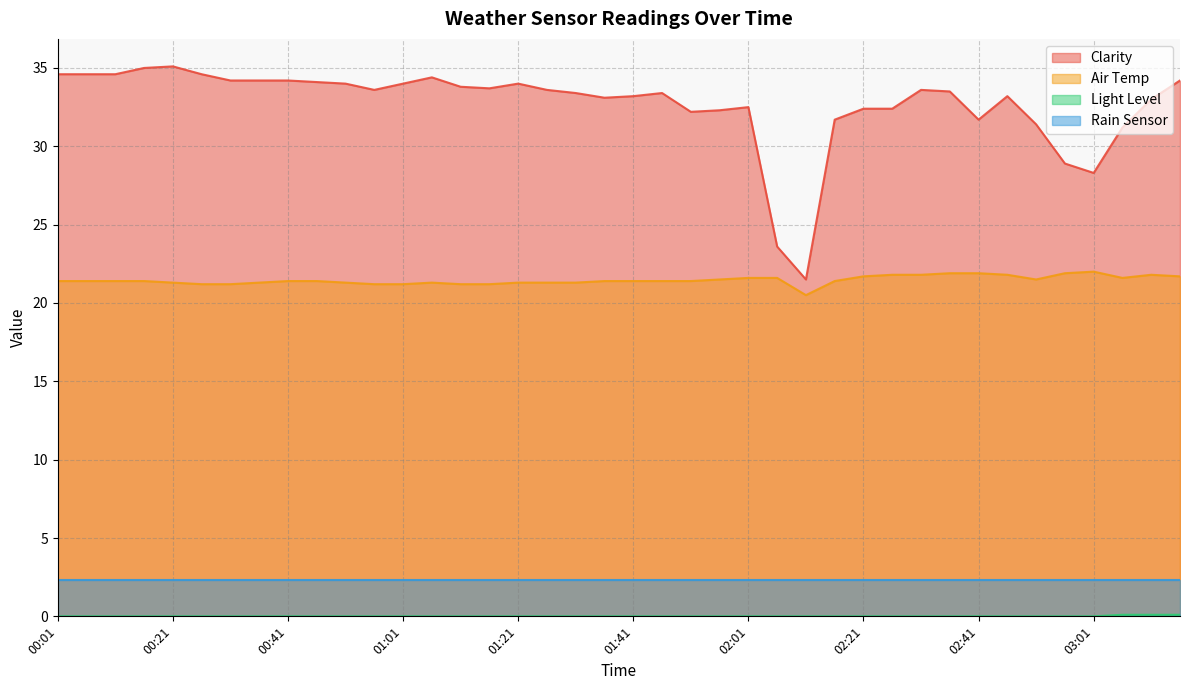

How many data points in Clarity are above 33?

26